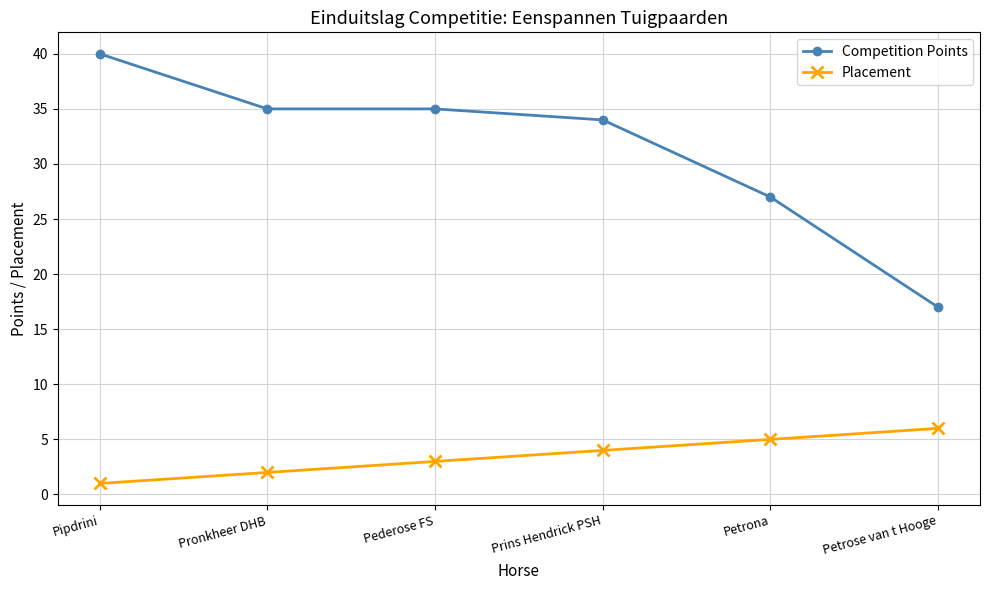

What is the average value of the Placement series?

4